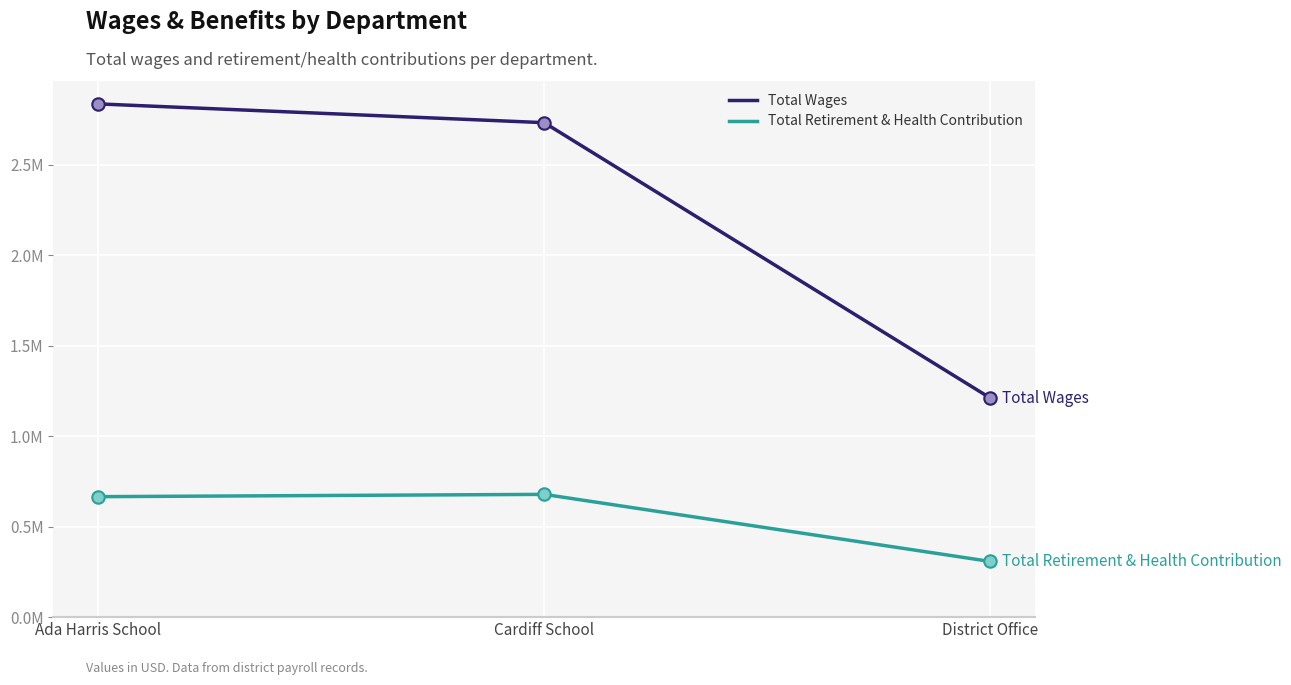

What are all the series names shown in the legend?

Total Wages, Total Retirement & Health Contribution